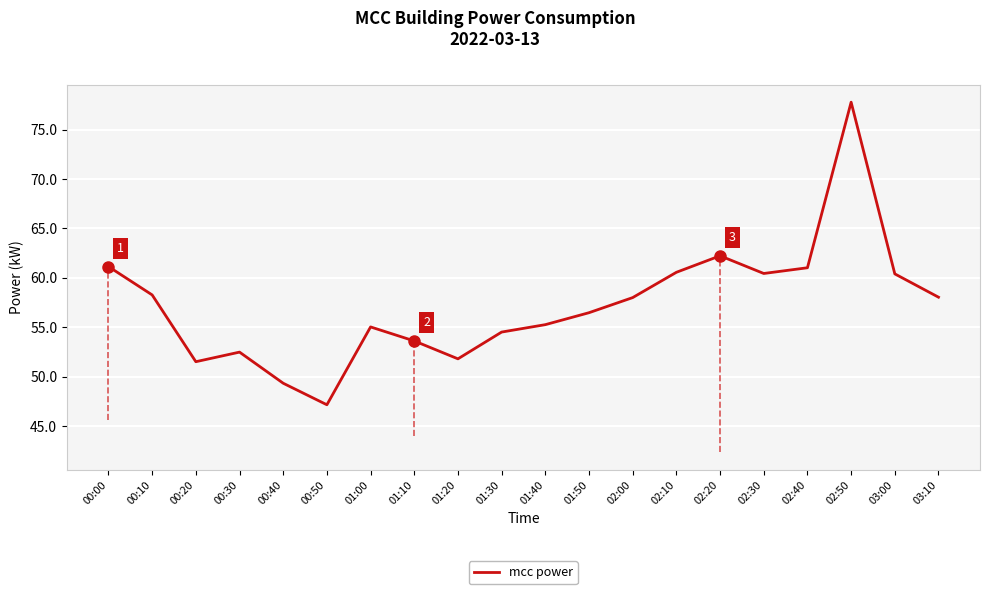

Approximately how many times larger is the value at 01:50 compared to 02:50?

0.7